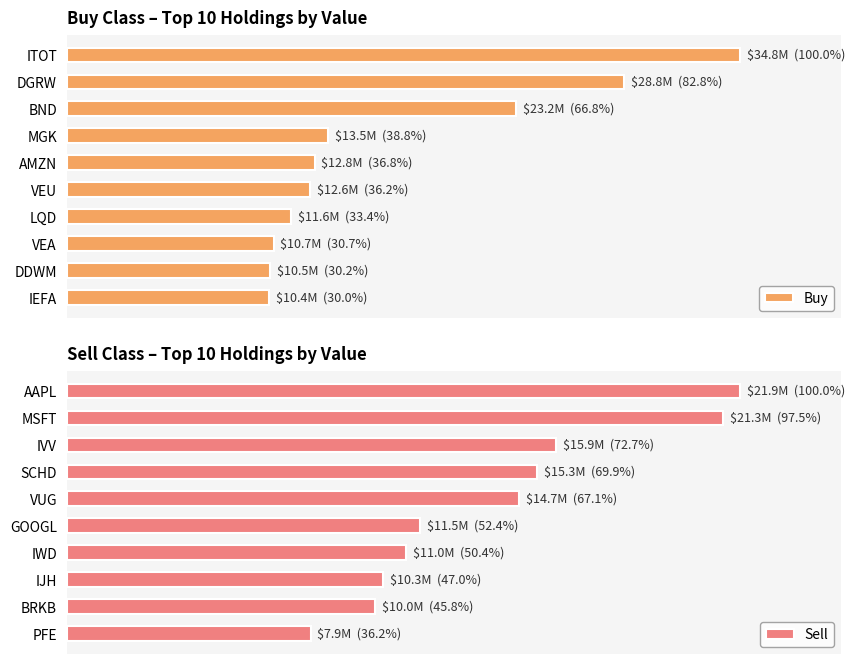

How many groups of bars are there?

10